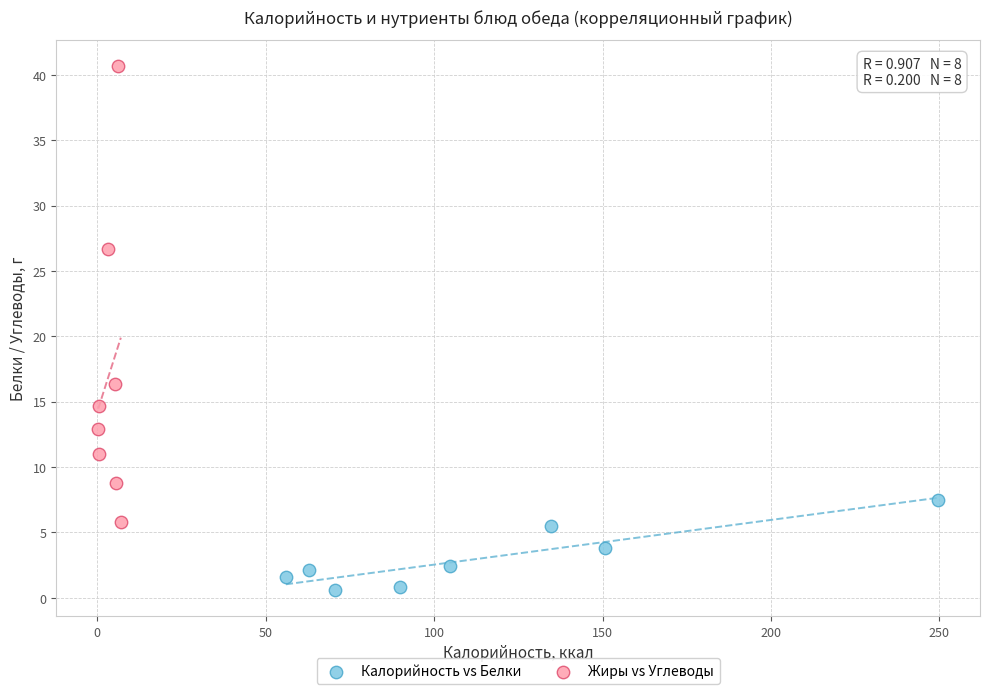

Which series reaches the maximum Y coordinate?

Жиры vs Углеводы